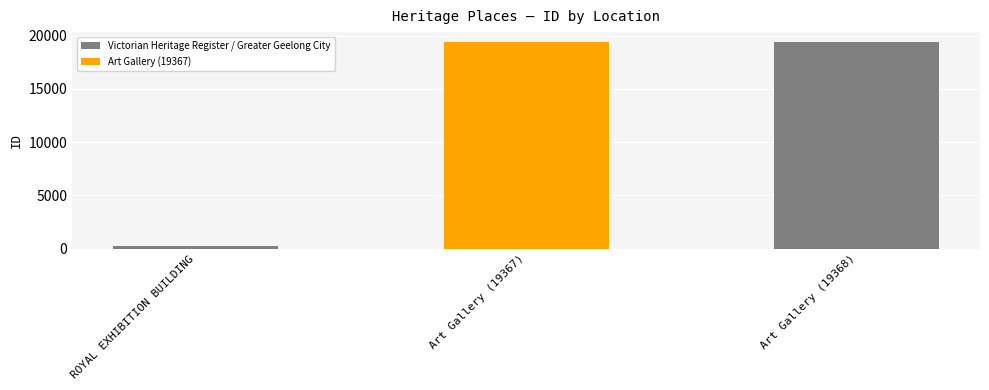

What is the label of the 1st bar from the right?

Art Gallery (19368)